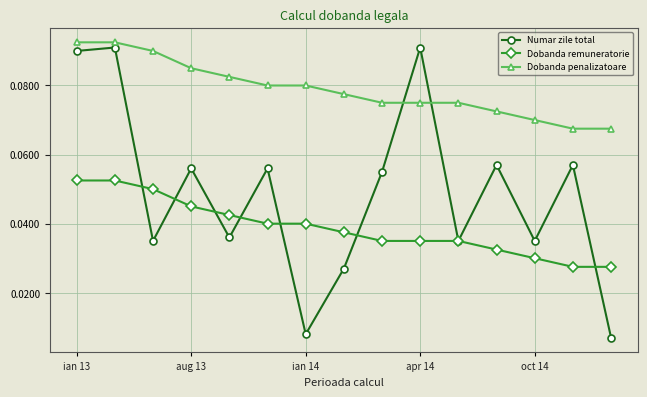

True or false: Dobanda penalizatoare and Dobanda remuneratorie cross at least once.

False